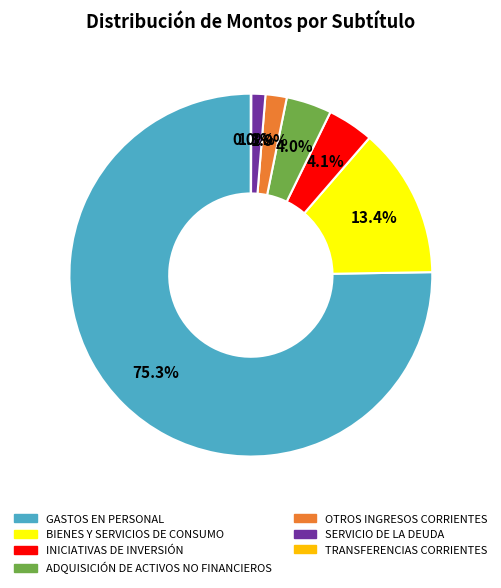

Which has a higher value, SERVICIO DE LA DEUDA or INICIATIVAS DE INVERSIÓN?

INICIATIVAS DE INVERSIÓN